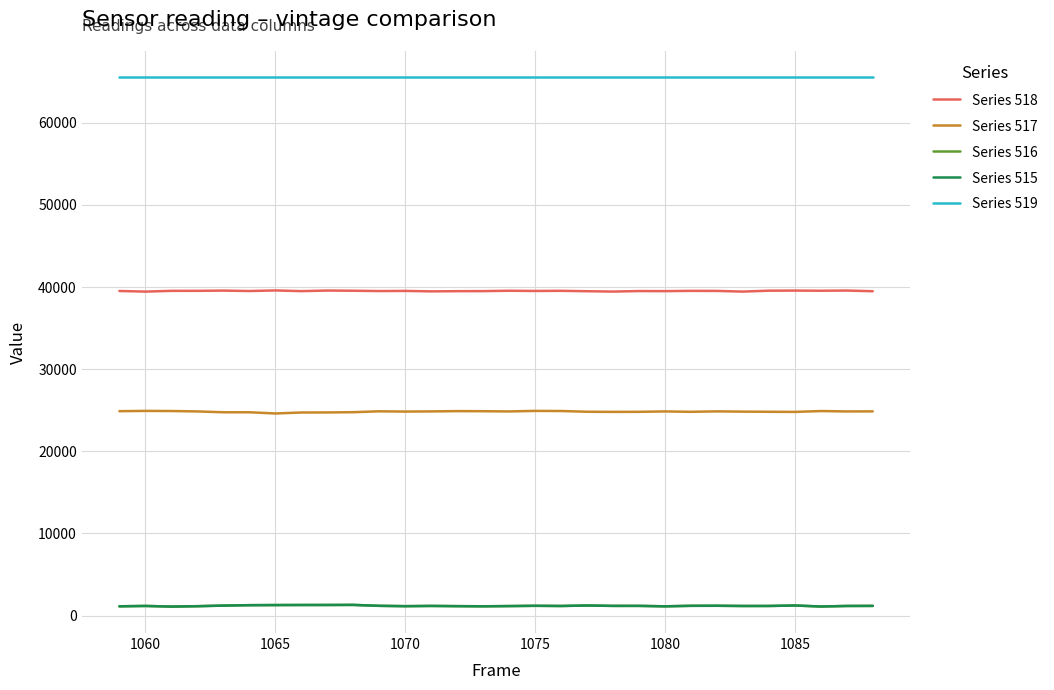

What is the maximum value shown in the chart?

65535